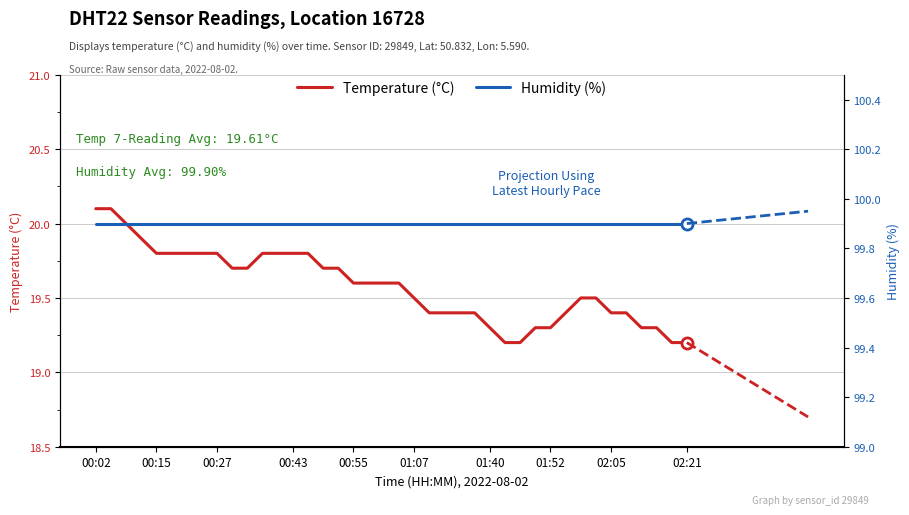

What is the value of the 24th point from the left?

19.4